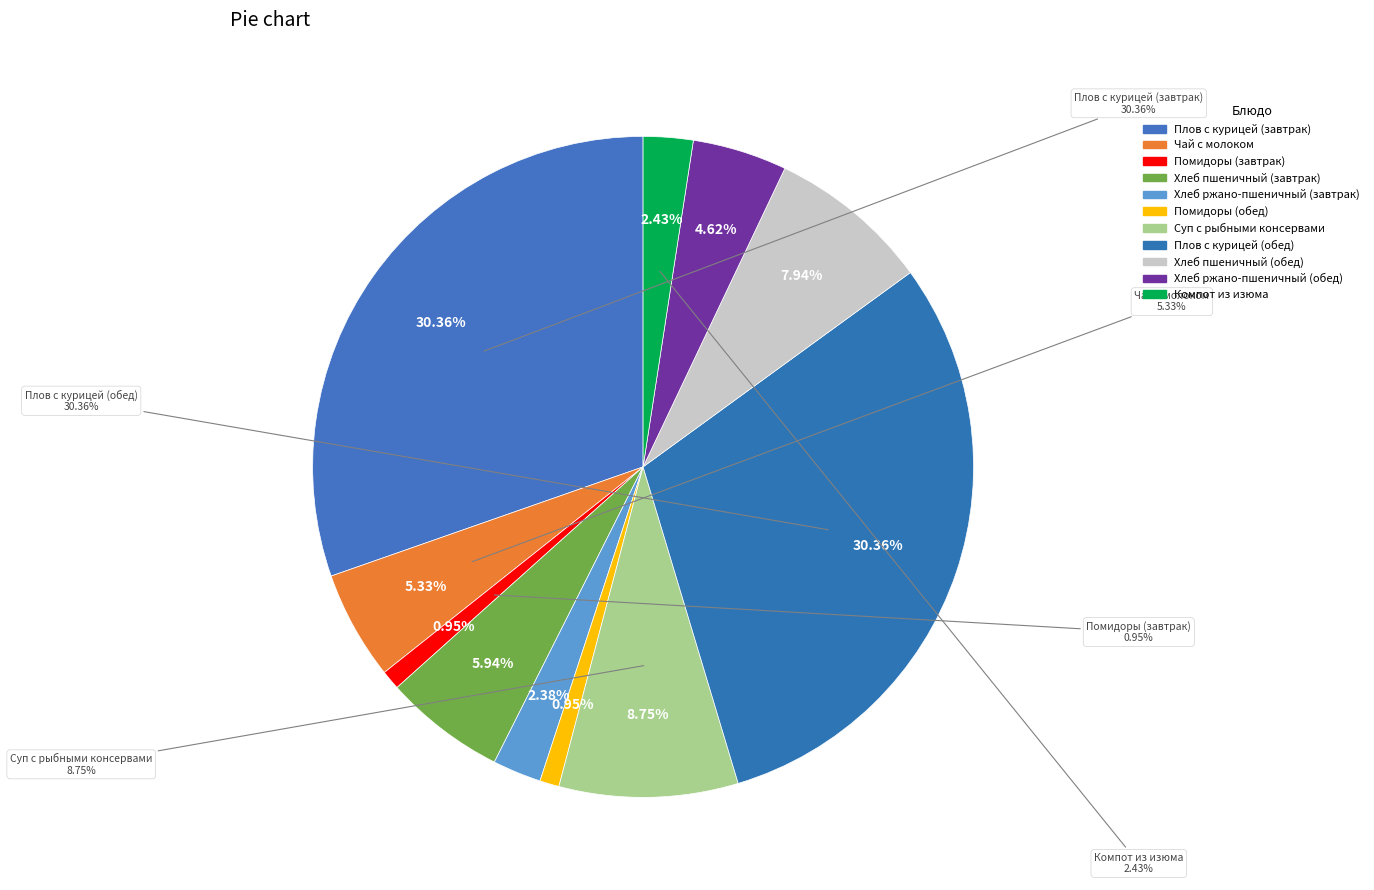

To the nearest percent, what is the combined percentage of Плов с курицей (завтрак) and Плов с курицей (обед)?

61%